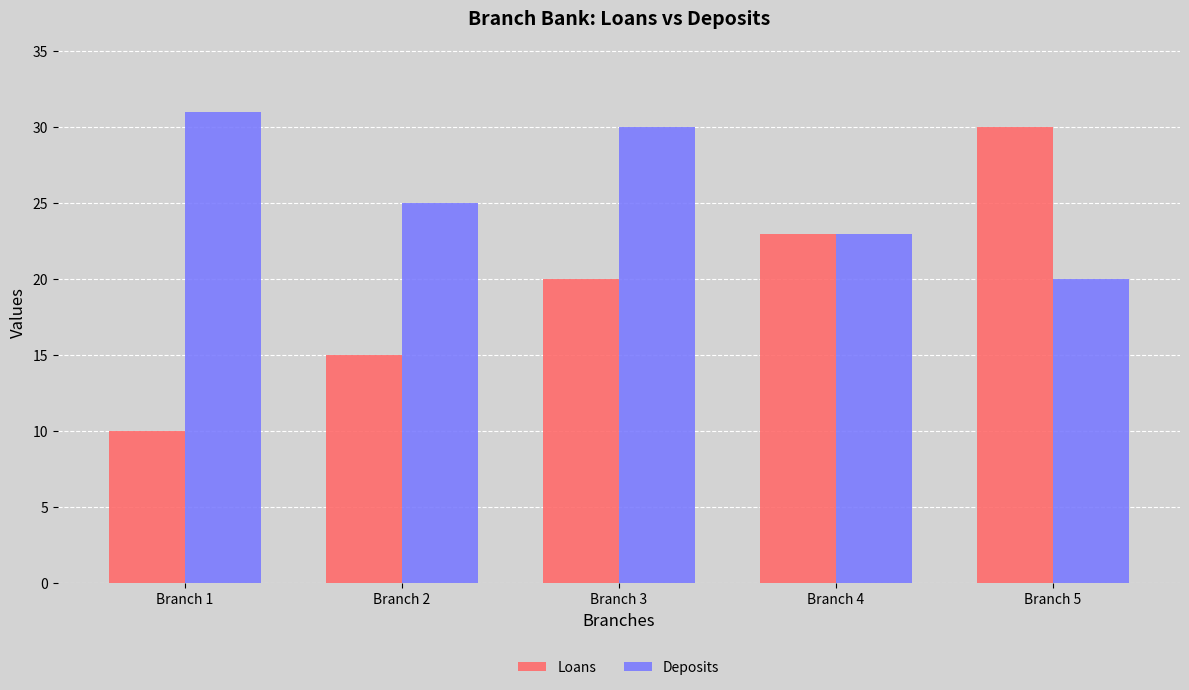

Is it true that Loans equals 5 at Branch 2?

False